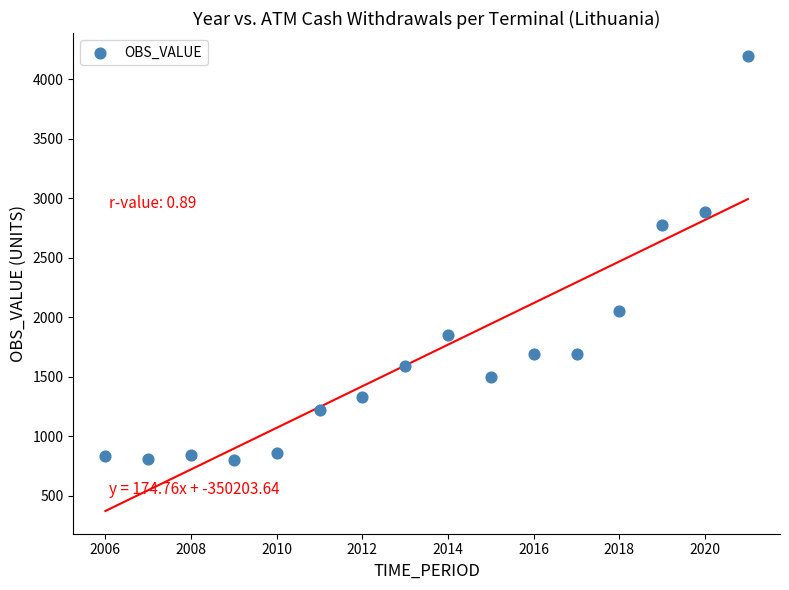

What is the range of X values (max minus min)?

15.0